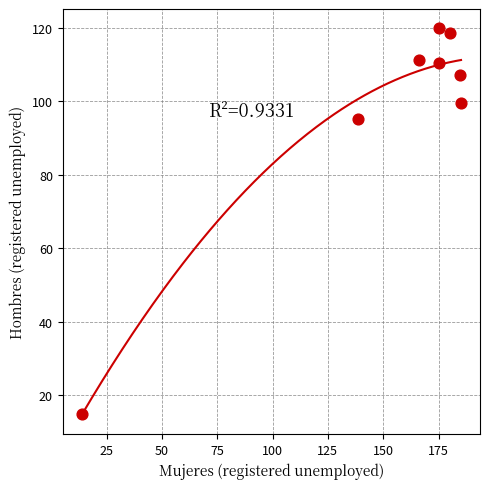

What Y value in the scatter plot is closest to 67?

95.3